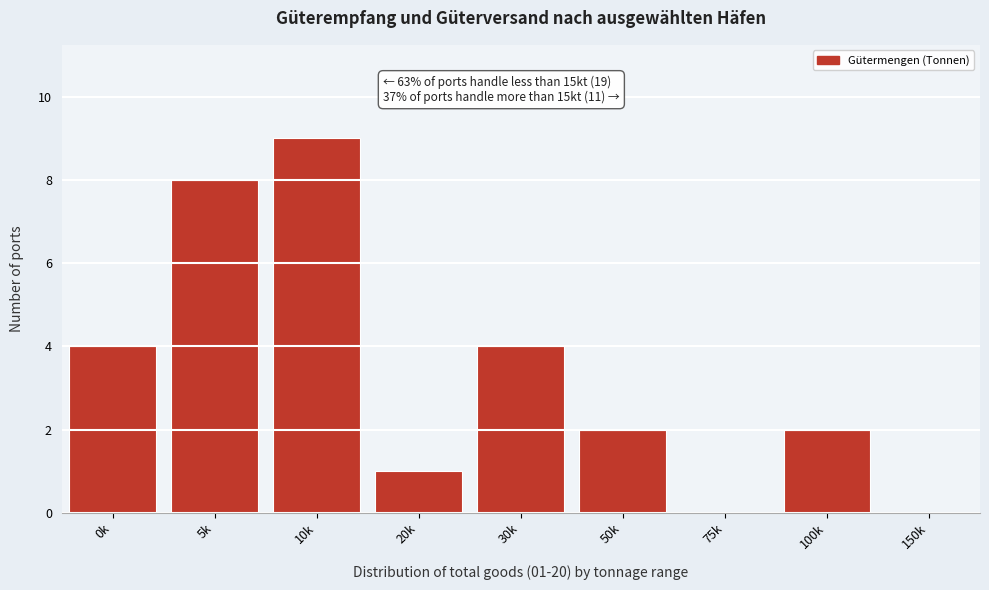

Reading left to right, what are all the values shown in this chart?

0k=4	5k=8	10k=9	20k=1	30k=4	50k=2	75k=0	100k=2	150k=0